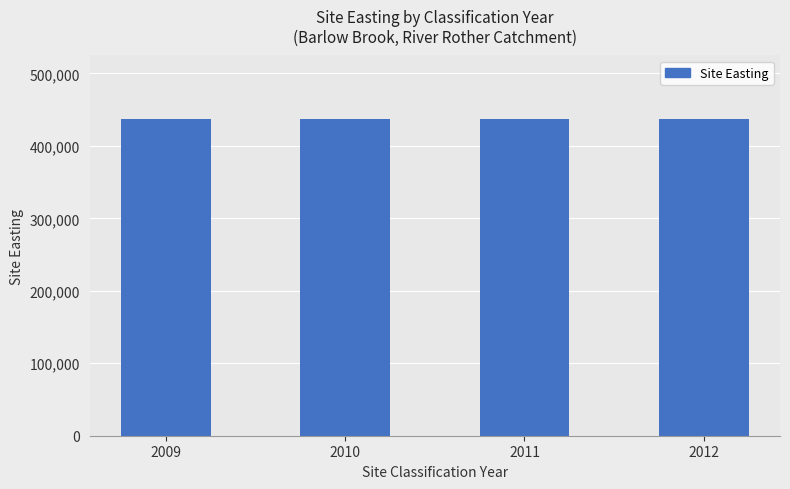

Which series changed the most between 2010 and 2011?

Site Easting